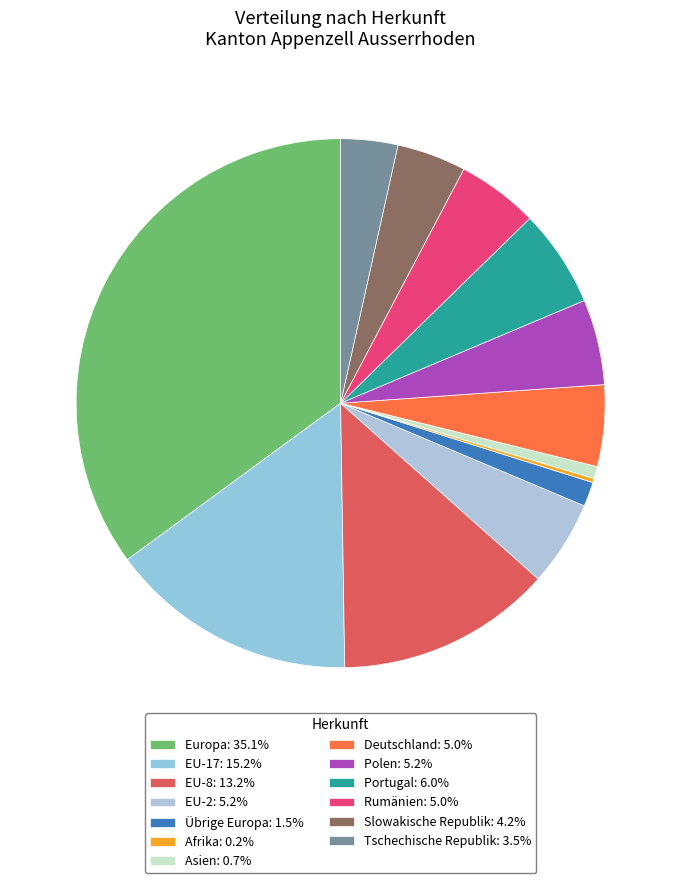

How much of the chart is everything except Übrige Europa?

98.5%